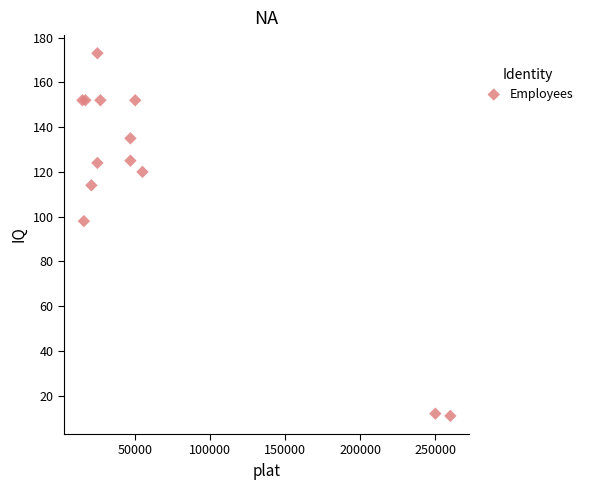

What Y value in the scatter plot is closest to 92?

98